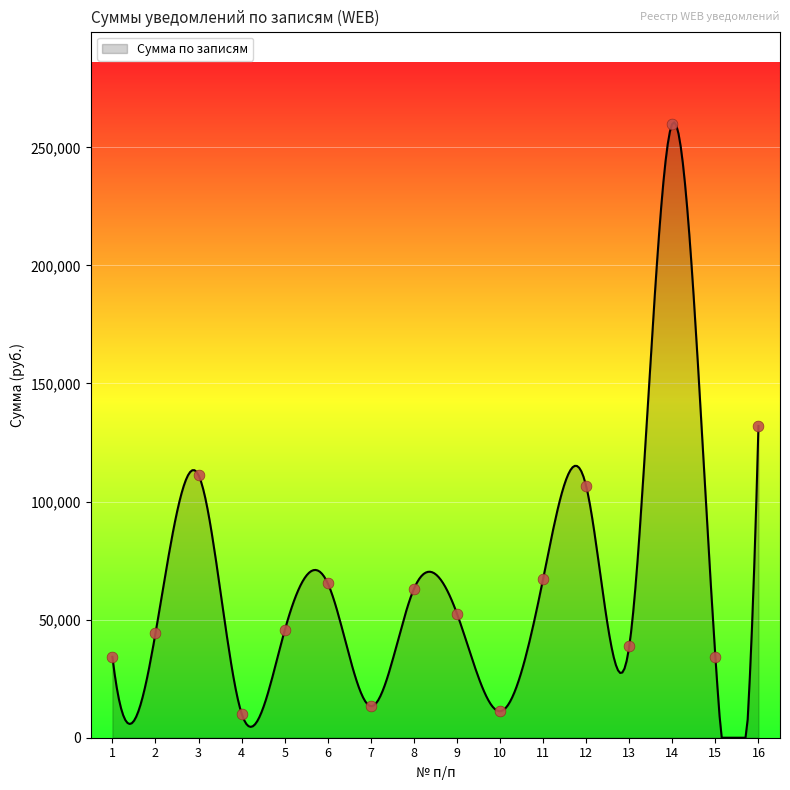

Approximately how many times larger is the value at 10 compared to 8?

0.2